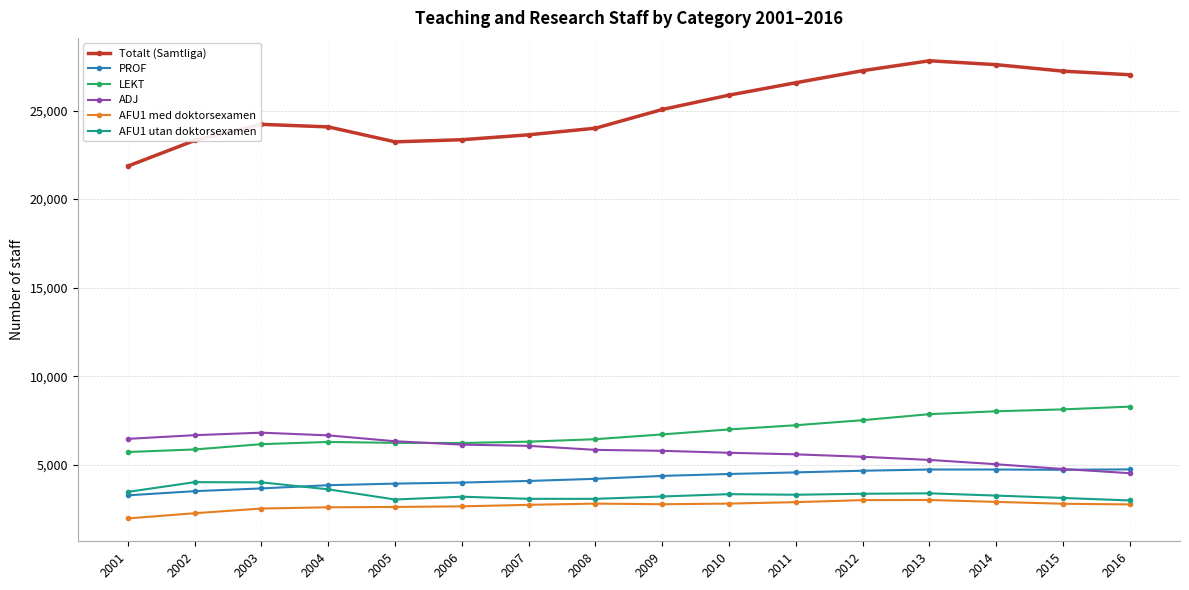

True or false: LEKT and PROF intersect in this chart.

False